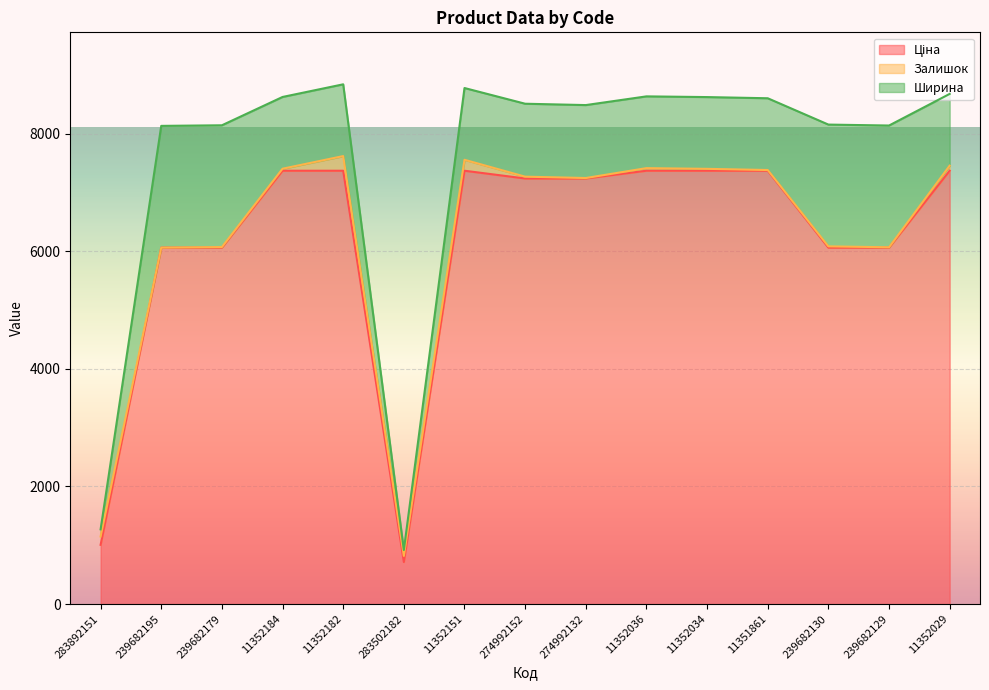

True or false: Ширина has more than 0 interior local peaks.

False